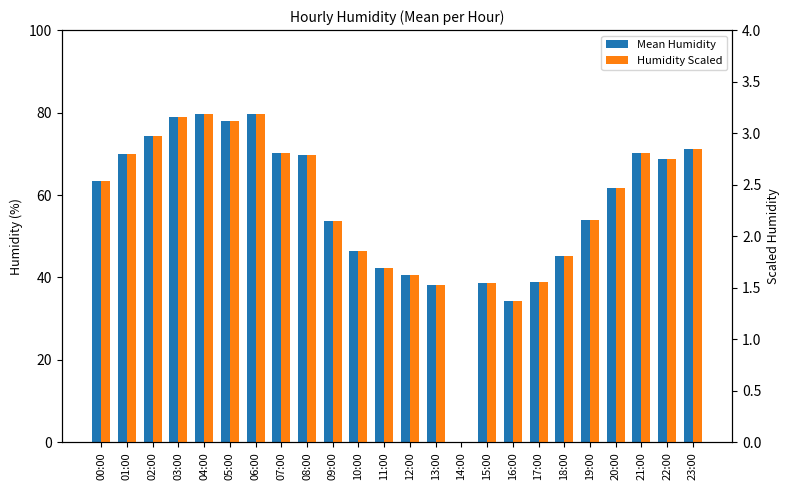

At 03:00, list the series in order from largest to smallest.

Mean Humidity, Humidity Scaled